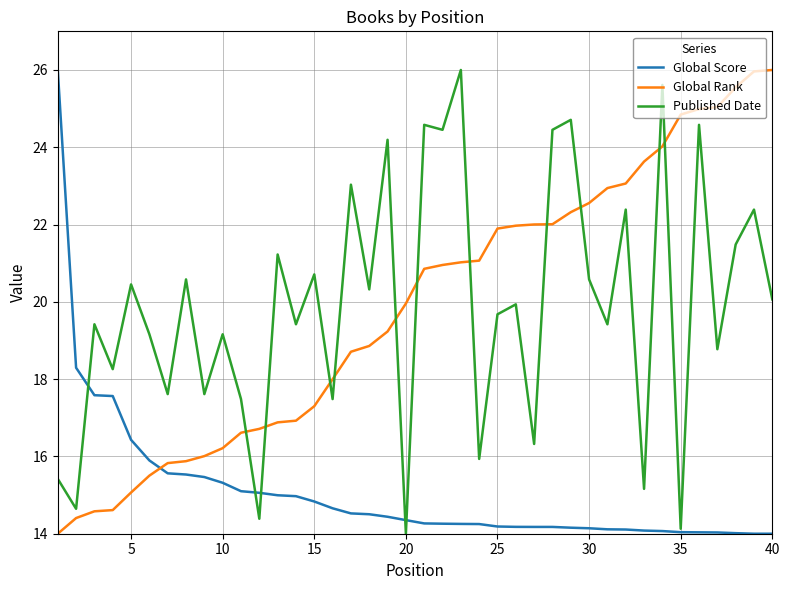

After their last crossing, which series has the higher values: Global Score or Global Rank?

Global Rank